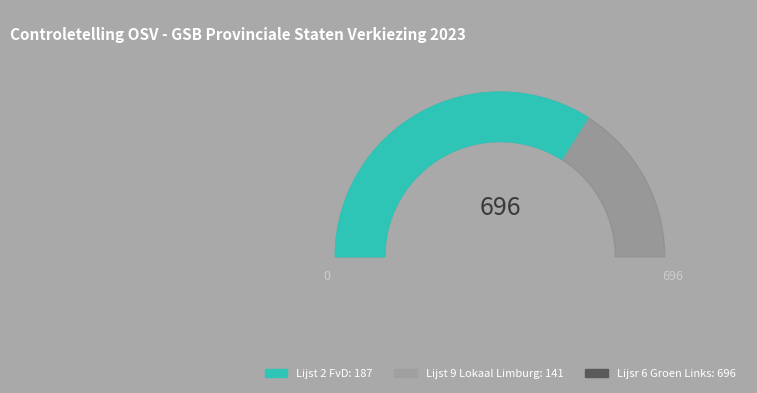

Which slice is the largest?

Lijsr 6 Groen Links